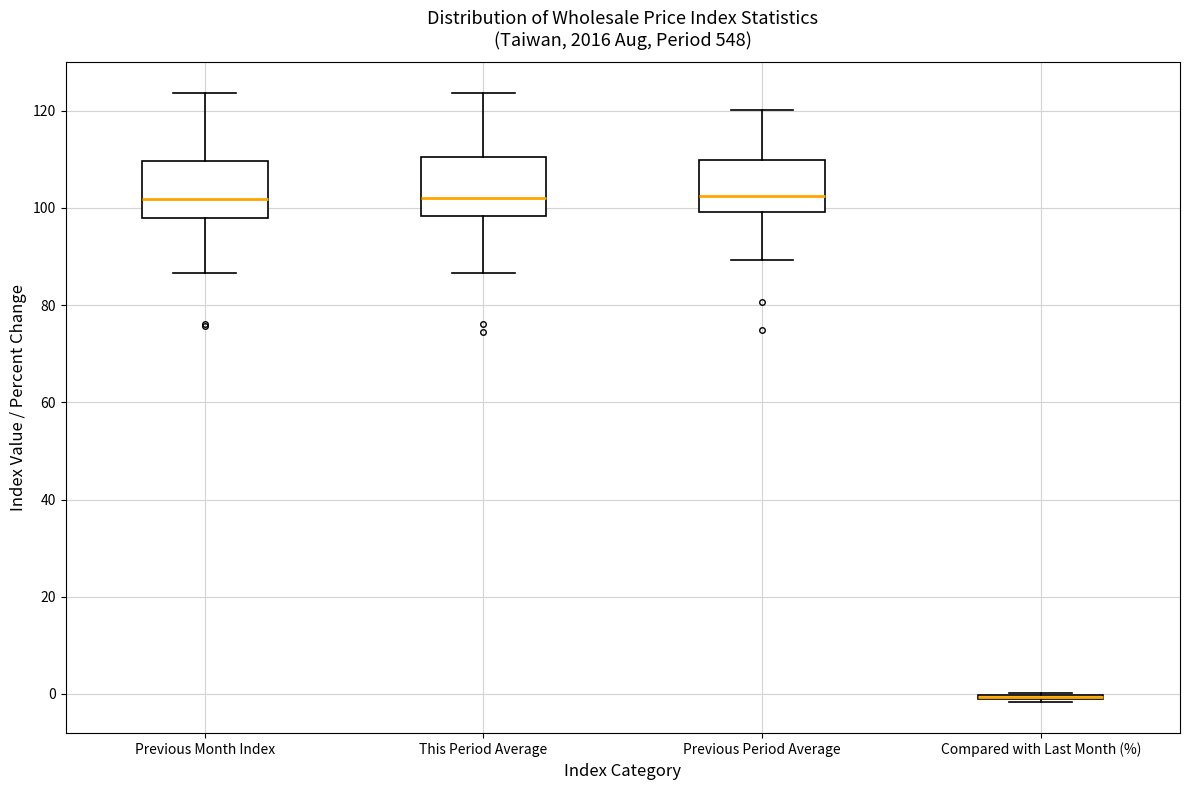

Where is the lower edge of the box for Compared with Last Month (%) on the y-axis? The values are not printed on the chart, so give them approximately, as read against the axis.

-2